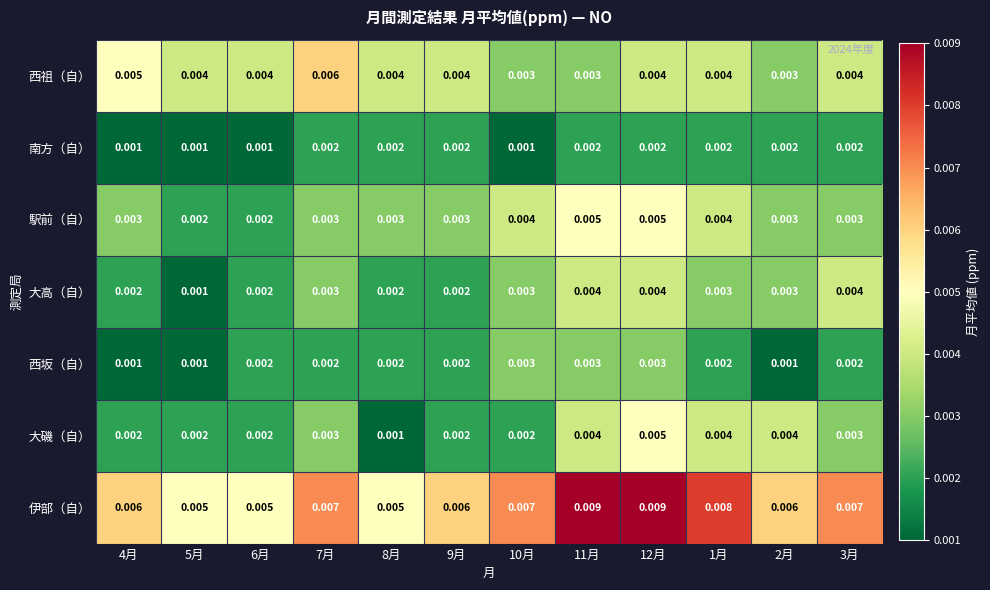

Which series has the largest total across all categories?

伊部（自）